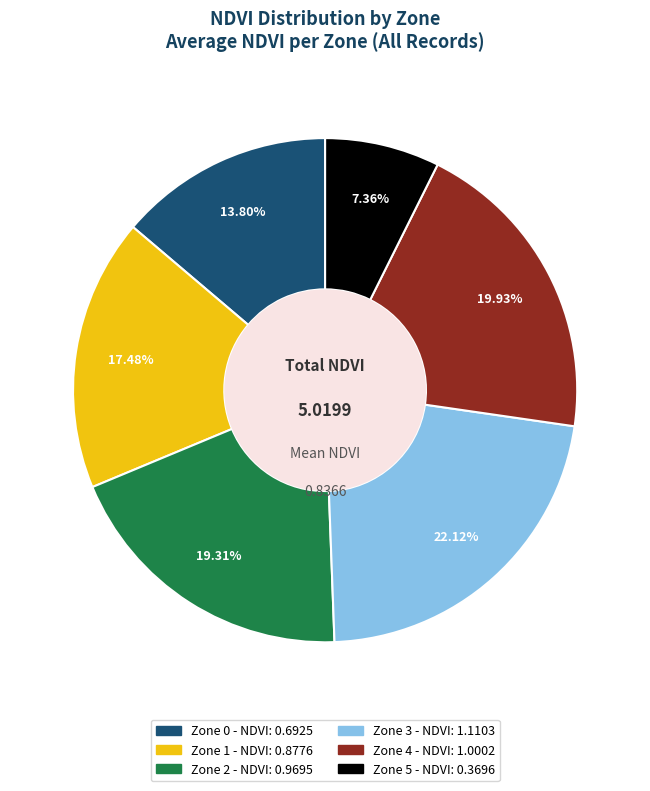

What is the ratio of the value at Zone 5 to the value at Zone 3?

0.3